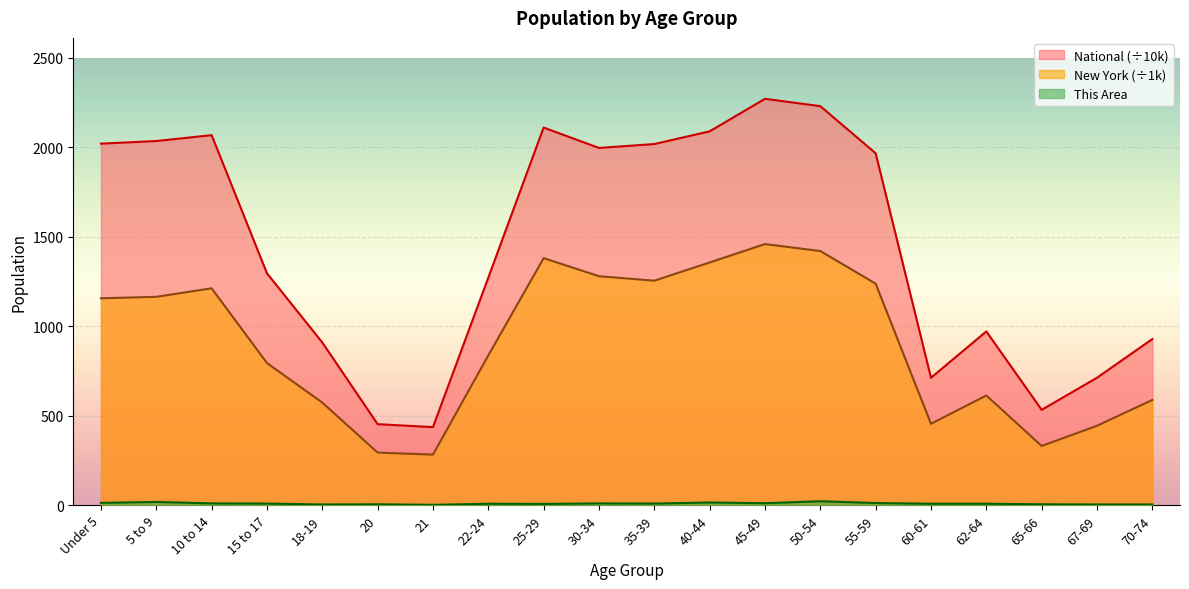

Which series has the largest total across all categories?

National (÷10k)